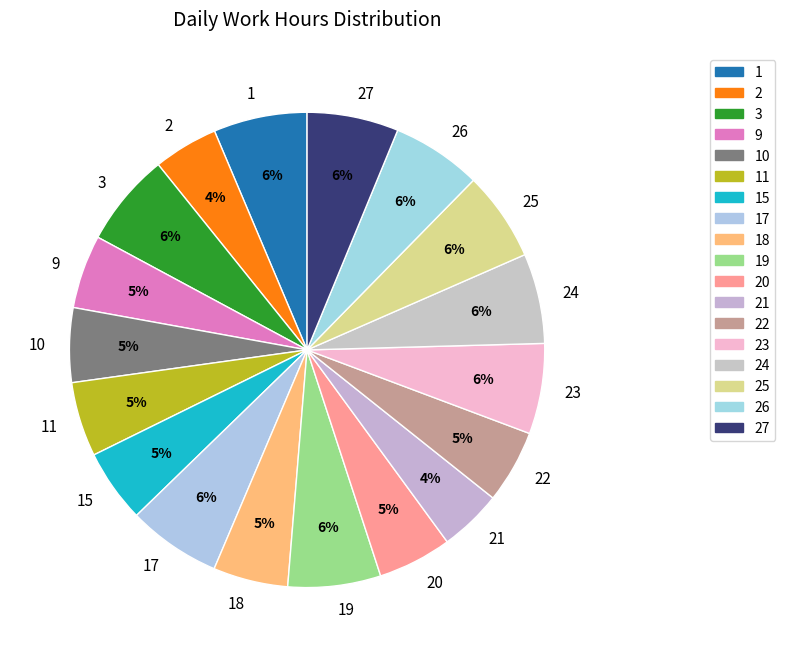

How many slices are in this pie chart?

18